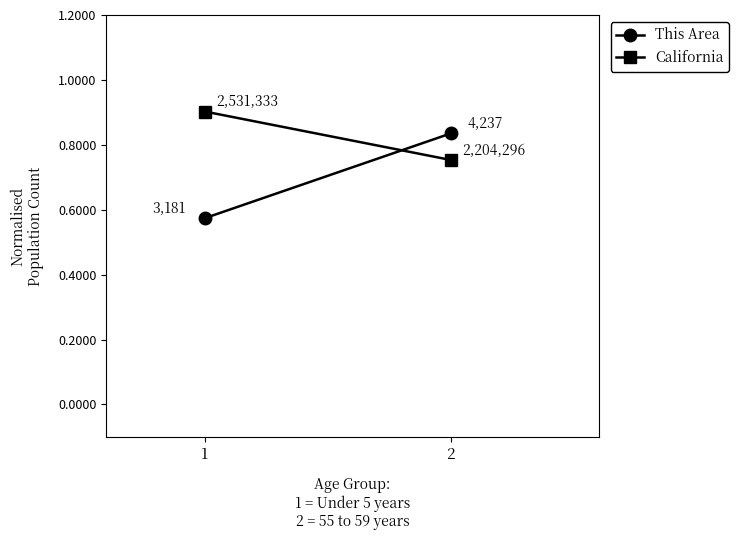

Count the number of data series in this chart.

2